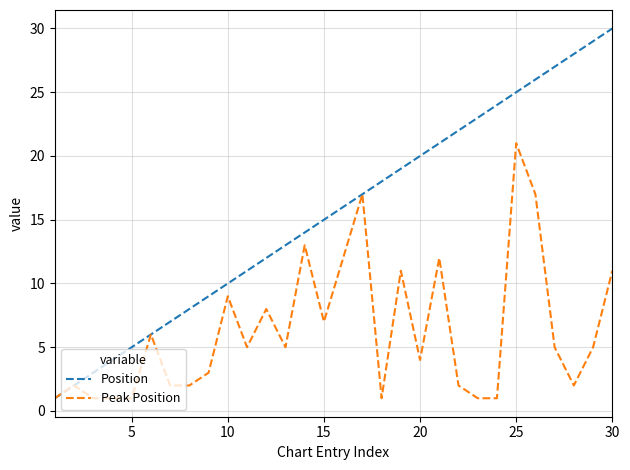

List the series in order of their peak value, lowest first.

Peak Position, Position